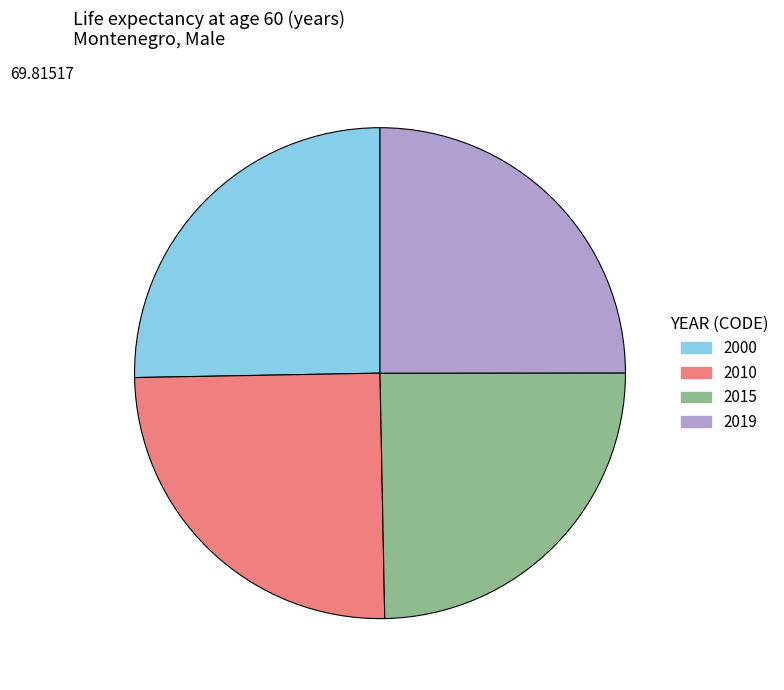

Is there a majority slice in this chart?

No